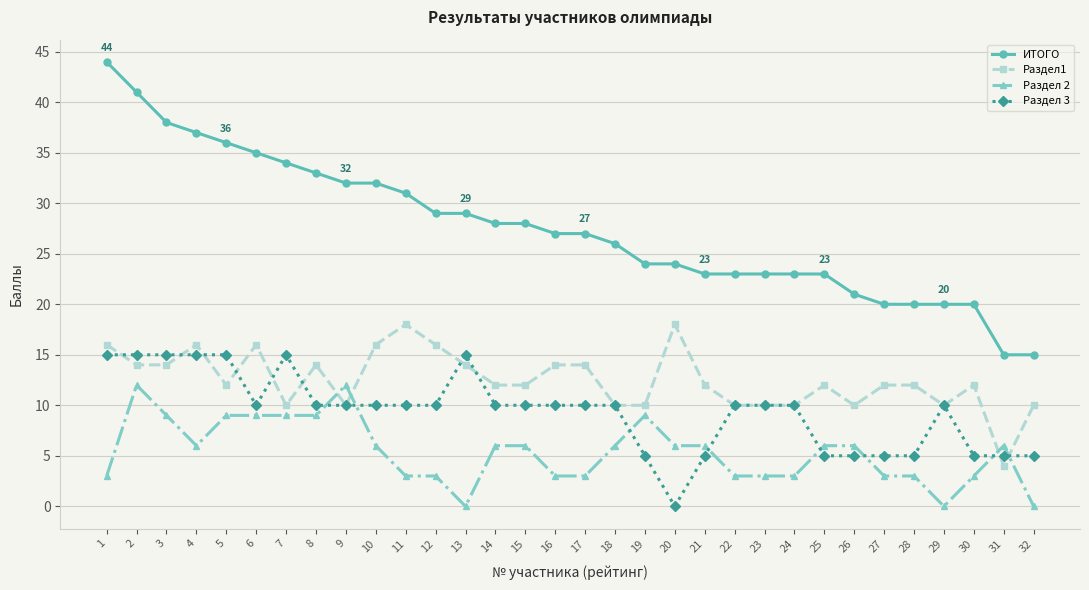

True or false: Раздел 3 has more than 1 points higher than both neighbors.

True